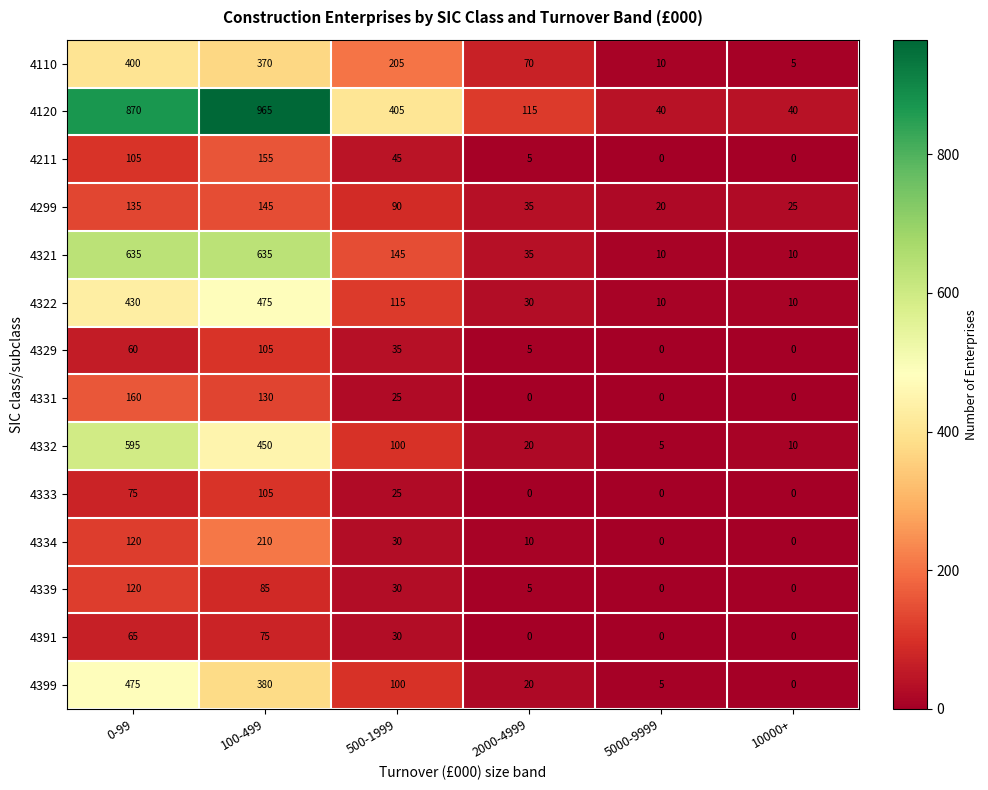

List the labels in order of 4399 value, smallest first.

10000+, 5000-9999, 2000-4999, 500-1999, 100-499, 0-99